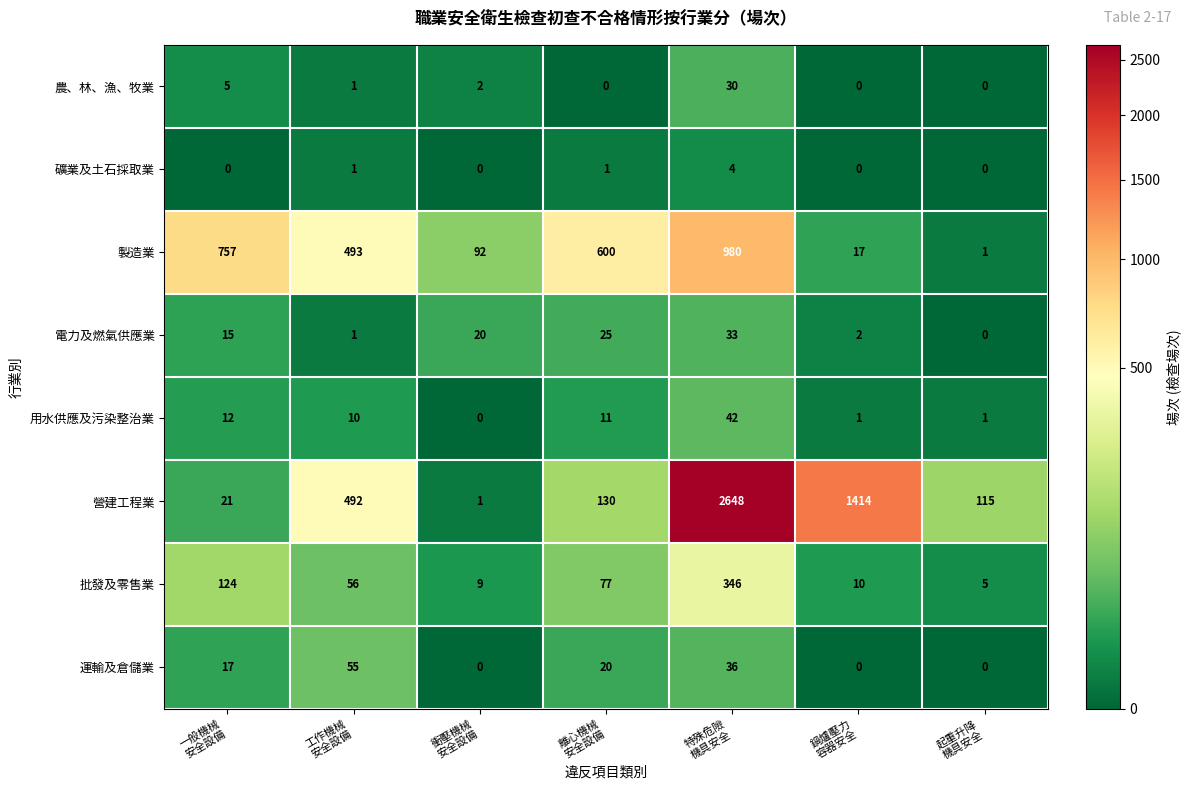

Which series changed the most between 一般機械
安全設備 and 特殊危險
機具安全?

營建工程業